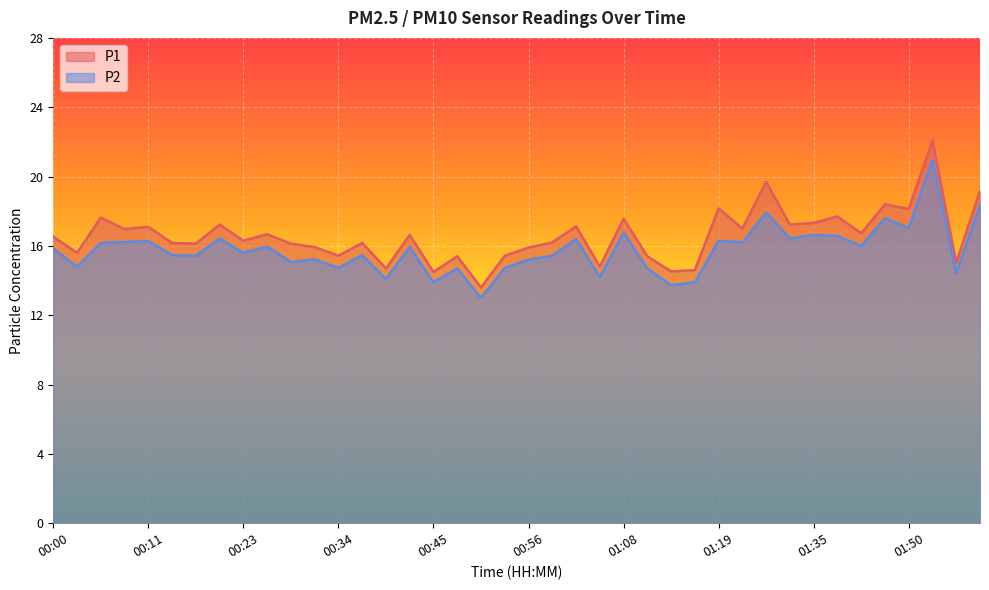

Read the P2 value at 01:16.

13.9